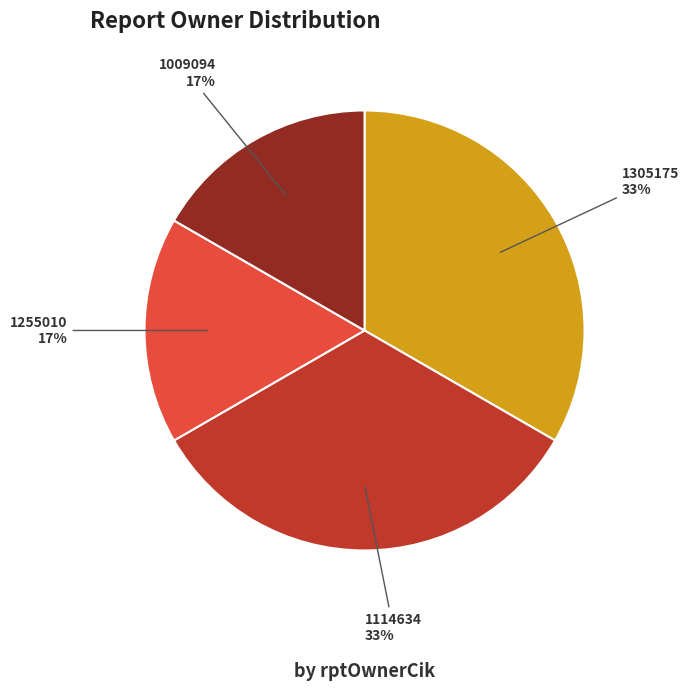

The 1009094 slice represents 17% of the pie. True or false?

True